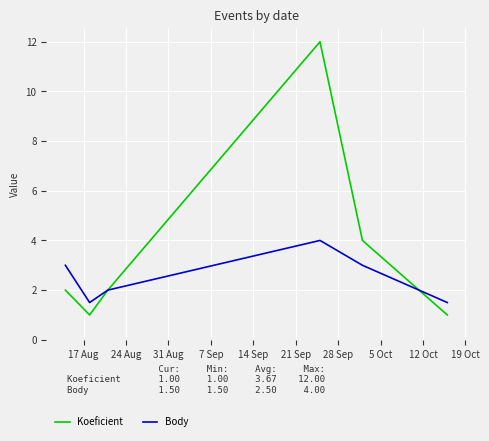

Which series has the largest range (max minus min)?

Koeficient